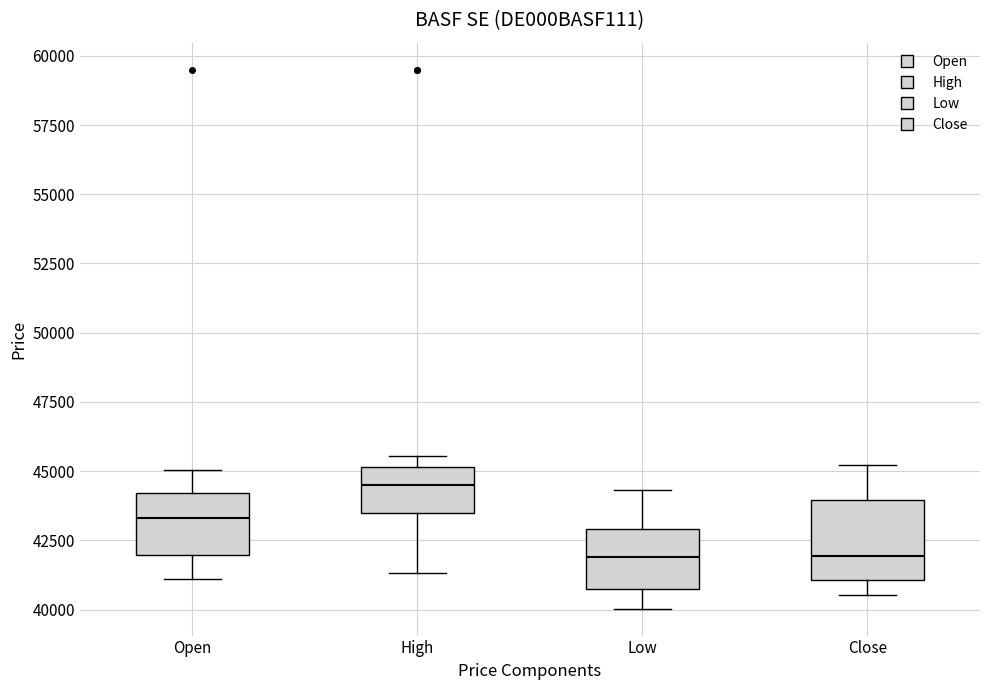

Reading left to right, transcribe this box plot: for each box, give where its median line is, the range the box spans, and where its two whiskers end, as read against the y-axis. The values are not printed on the chart, so give them approximately, as read against the axis.

Open: median 43500, box 42000 to 44000, whiskers 41000 to 45000
High: median 44500, box 43500 to 45000, whiskers 41500 to 45500
Low: median 42000, box 41000 to 43000, whiskers 40000 to 44500
Close: median 42000, box 41000 to 44000, whiskers 40500 to 45000